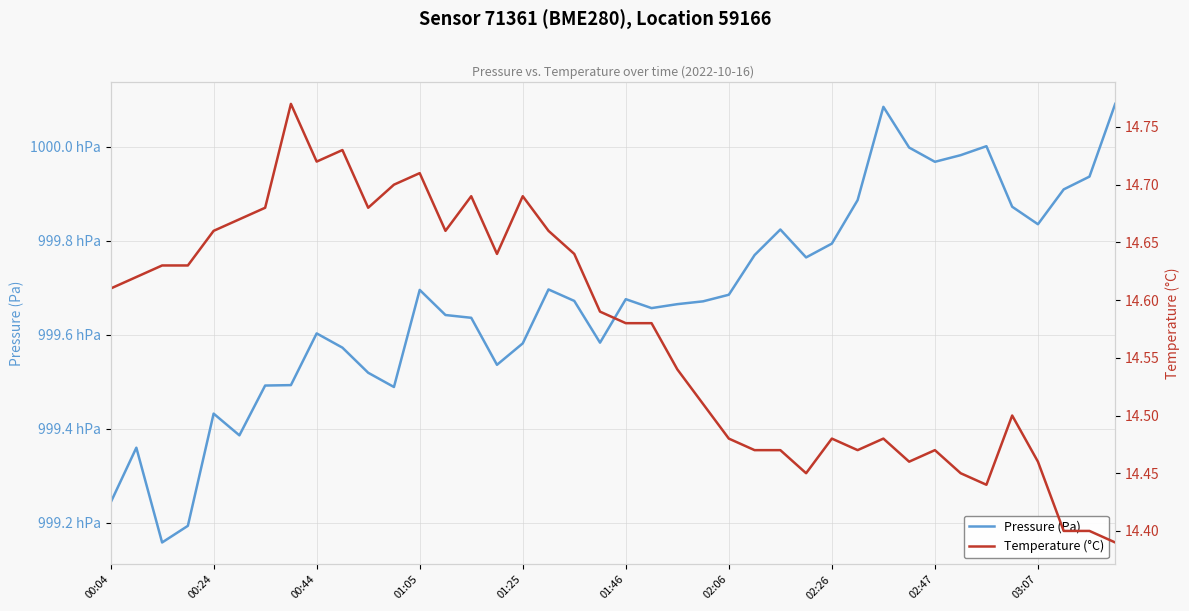

True or false: Pressure (Pa) and Temperature (°C) cross at least once.

False